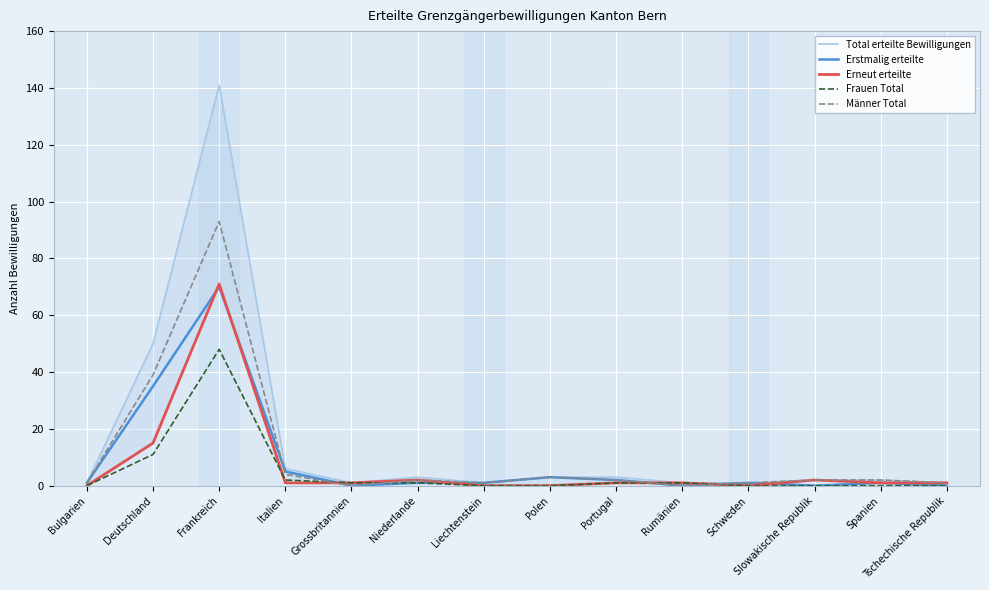

How many interior local peaks does the Frauen Total series have?

1